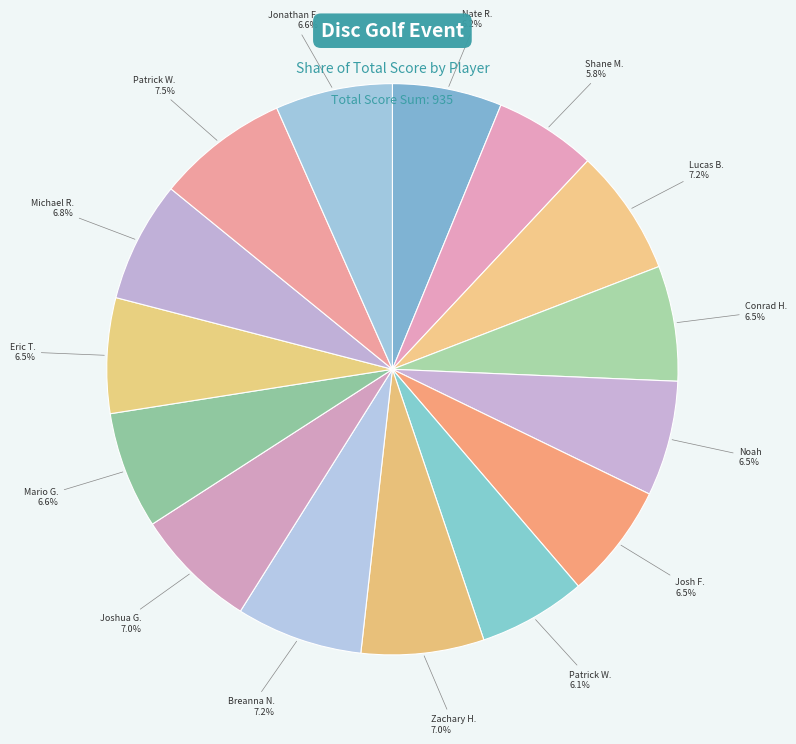

Count the number of slices in the pie.

15